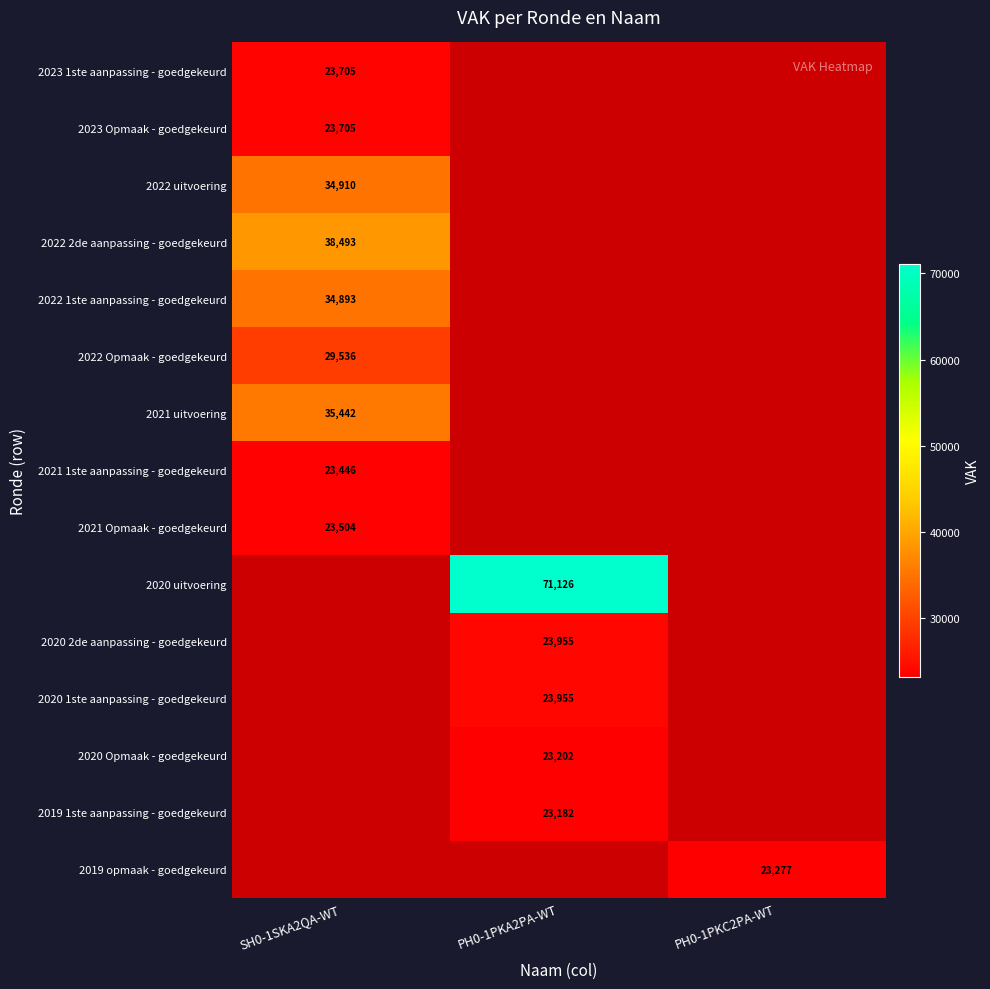

Which series has the largest total across all categories?

2020 uitvoering